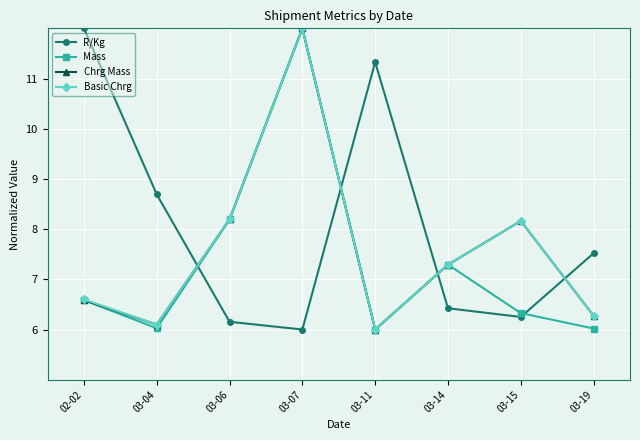

The R/Kg series shows 8.7 at 03-04. True or false?

True